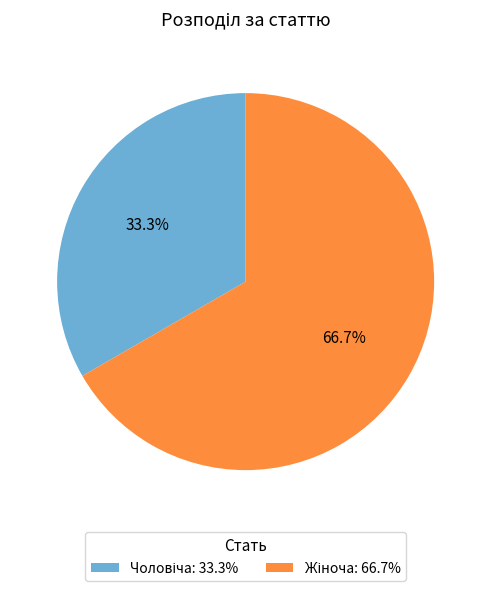

Is there any slice that represents more than half of the pie?

Yes